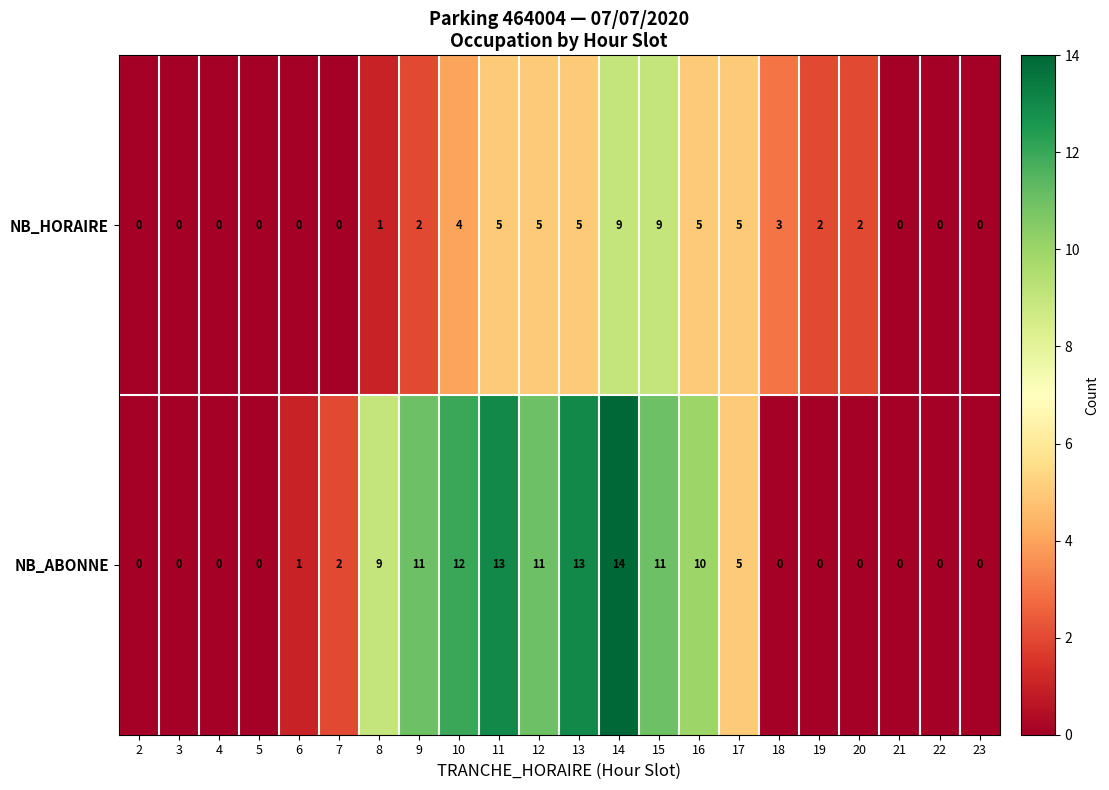

What is the sum of the NB_HORAIRE values at 9 and 8?

3